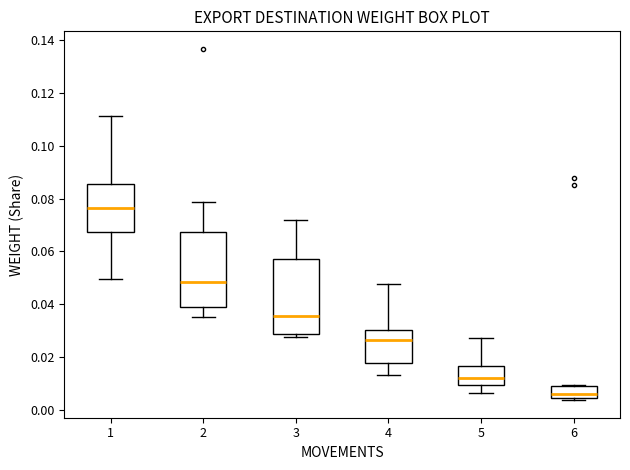

Reading left to right, read every box against the y-axis: the position of its median line, the range the box covers, and the ends of its whiskers. The values are not printed on the chart, so give them approximately, as read against the axis.

1: median 0.076, box 0.068 to 0.086, whiskers 0.050 to 0.112
2: median 0.048, box 0.038 to 0.068, whiskers 0.034 to 0.078
3: median 0.036, box 0.028 to 0.056, whiskers 0.028 (just below the box's lower edge) to 0.072
4: median 0.026, box 0.018 to 0.030, whiskers 0.014 to 0.048
5: median 0.012, box 0.010 to 0.016, whiskers 0.006 to 0.028
6: median 0.006, box 0.004 to 0.008, whiskers 0.004 (just below the box's lower edge) to 0.010